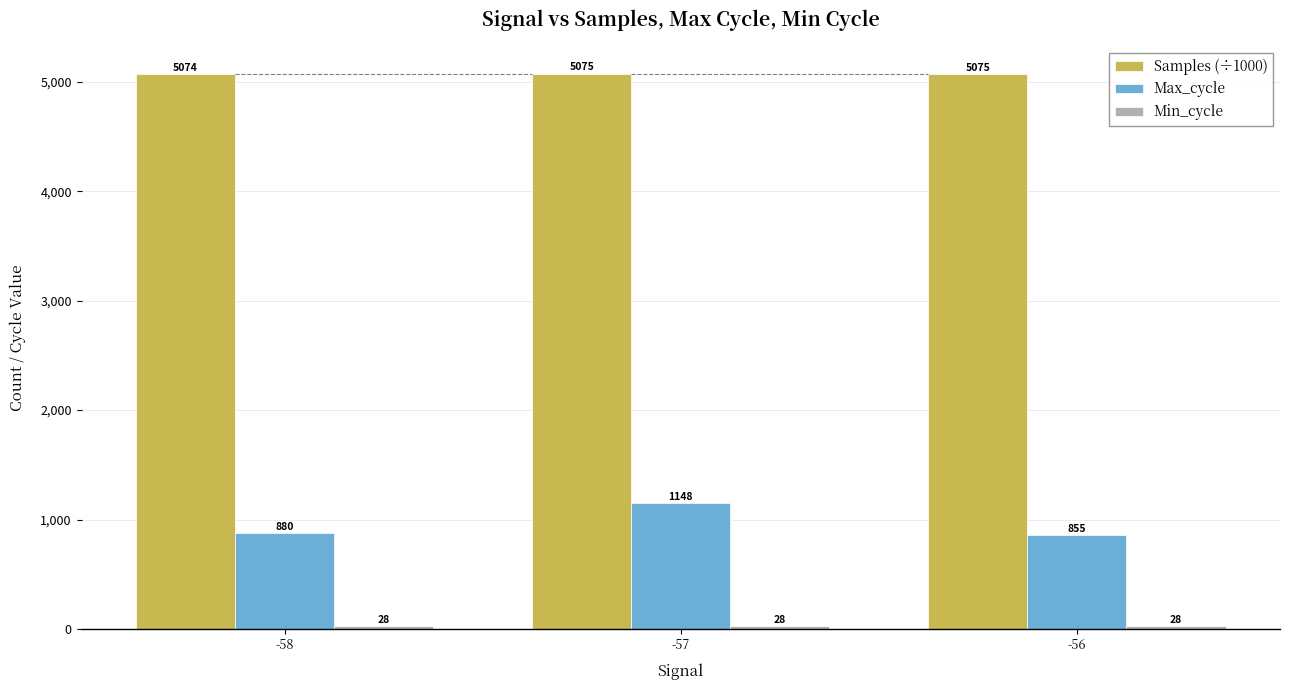

What is the sum of the Samples (÷1000) values at -57 and -58?

10149.0